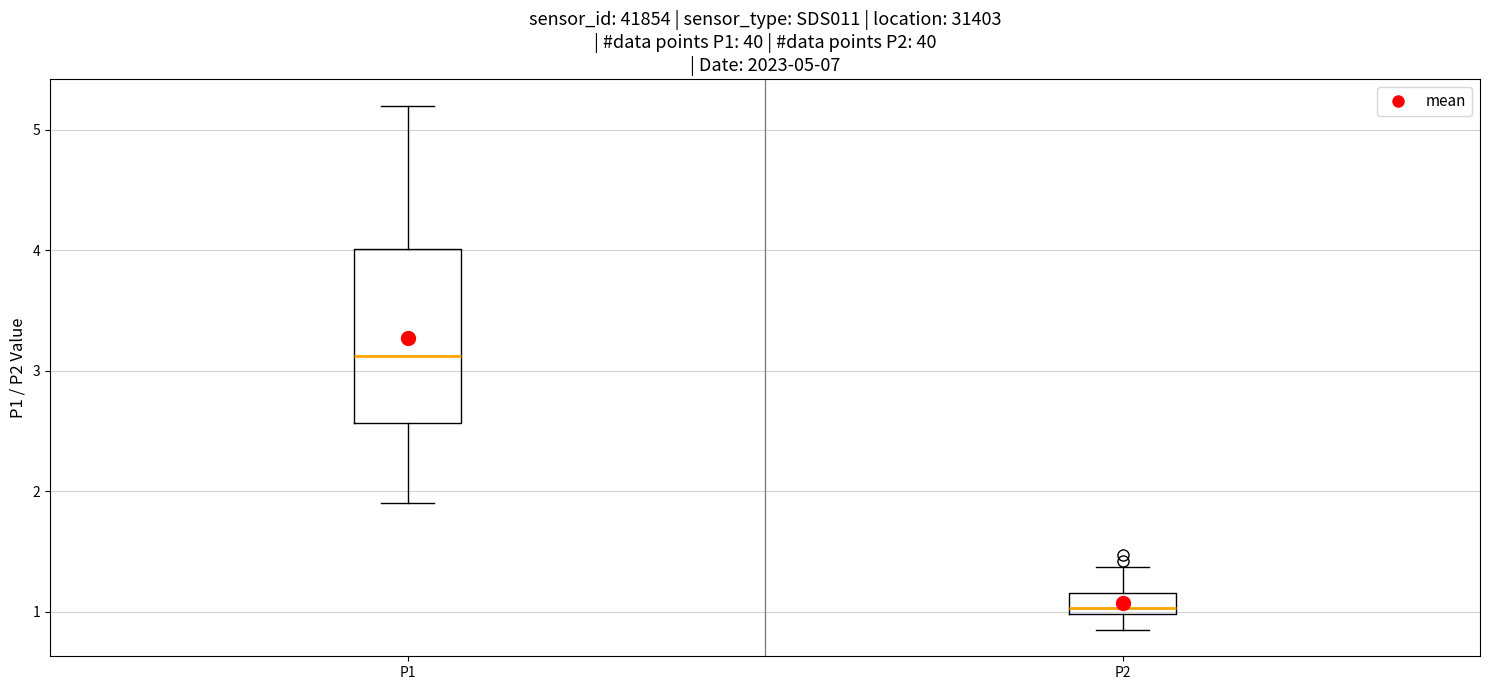

Which box's median line is the lowest?

P2